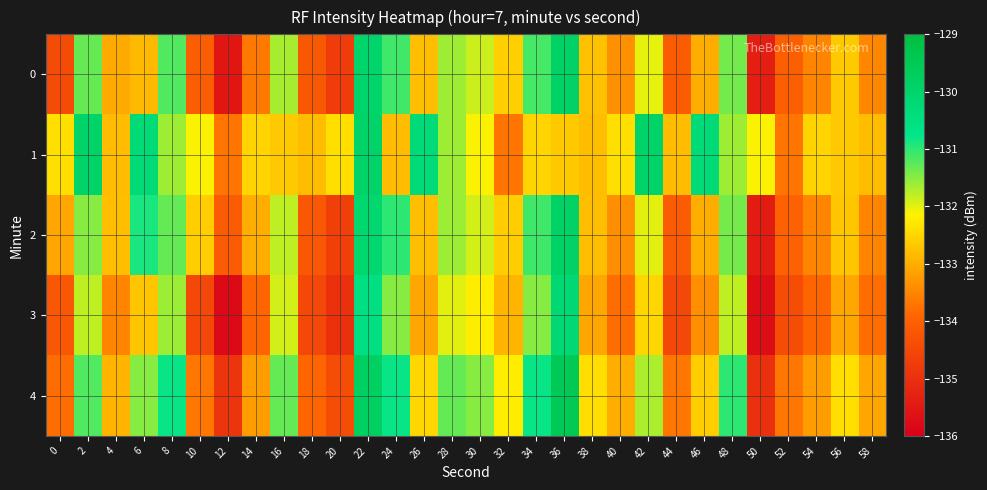

Which series has the largest total across all categories?

1